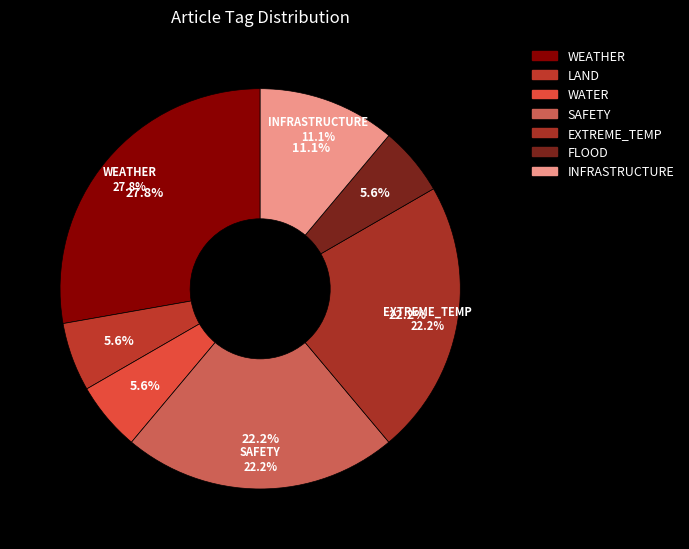

Which category has the smallest portion of the pie?

LAND